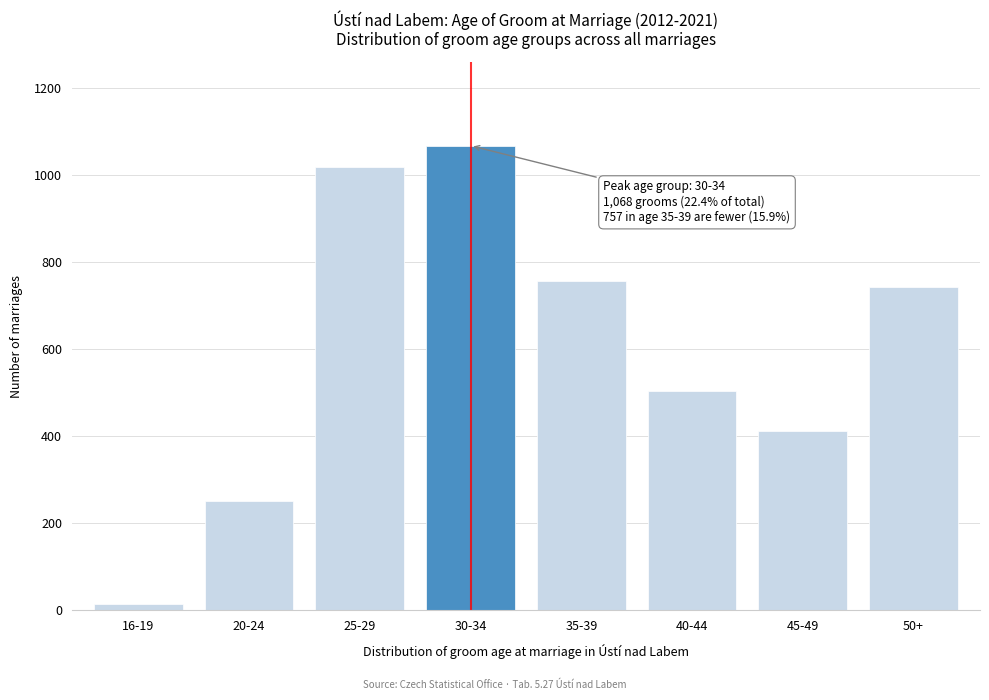

Reading right to left, extract all data points from this chart.

742	412	504	757	1068	1018	251	15